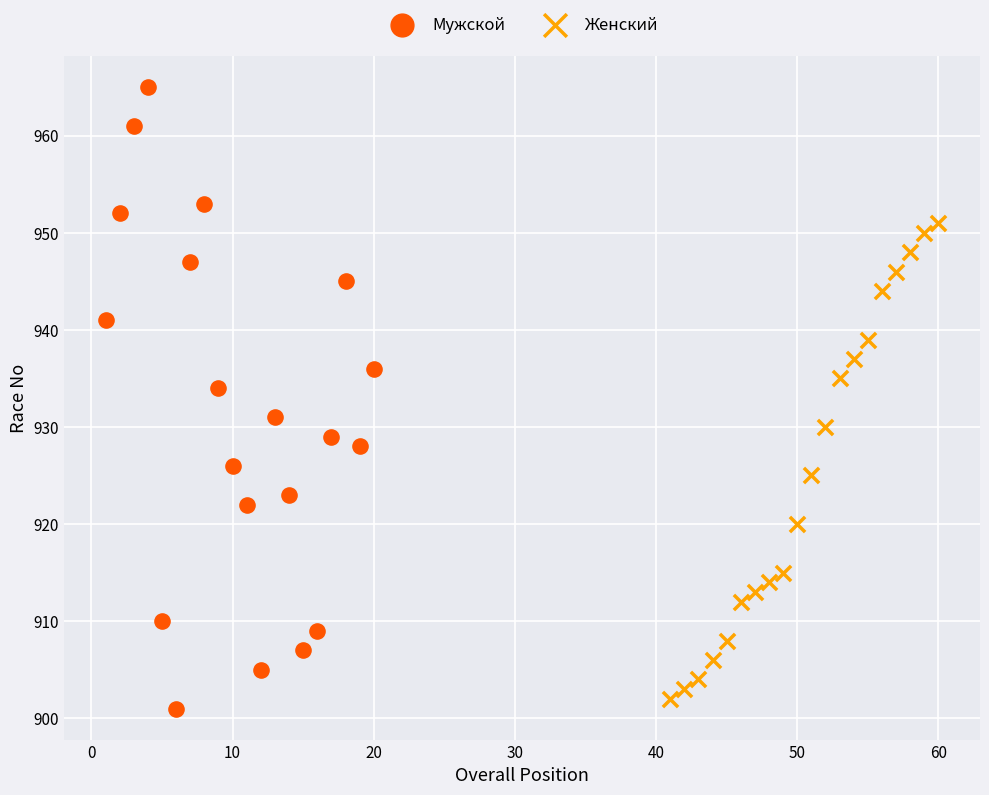

Which series contains the highest Y value?

Мужской